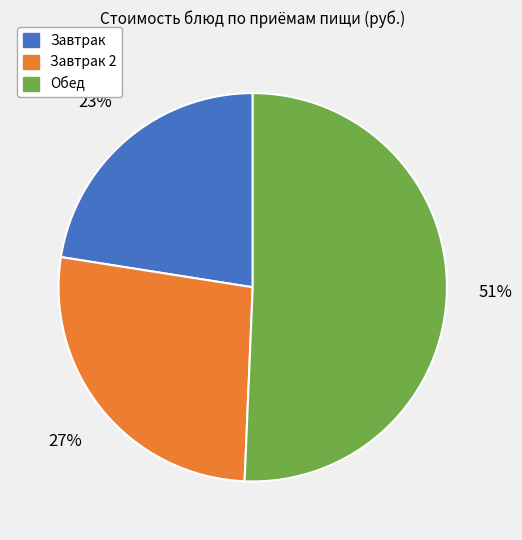

What percentage is the Завтрак slice, to the nearest percent?

23%